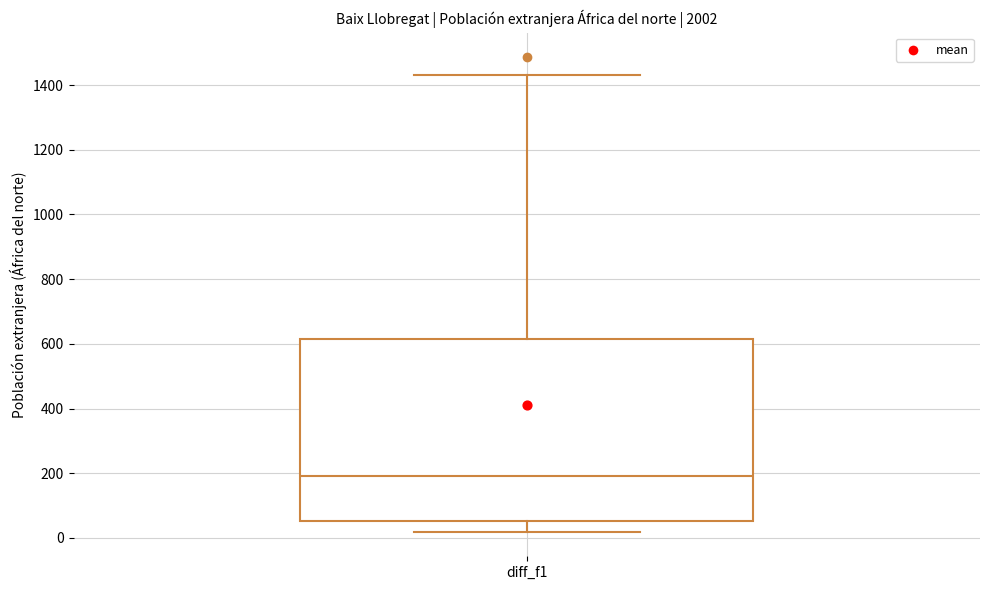

Transcribe this box plot: give where the median line is, the range the box spans, and where the two whiskers end, as read against the y-axis. The values are not printed on the chart, so give them approximately, as read against the axis.

median 200, box 60 to 620, whiskers 20 to 1440